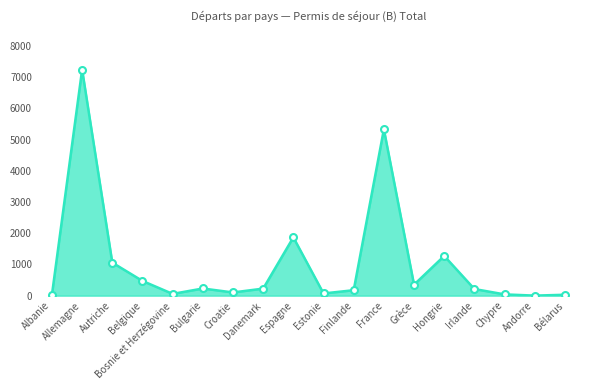

Which label corresponds to the largest value in the chart?

Allemagne